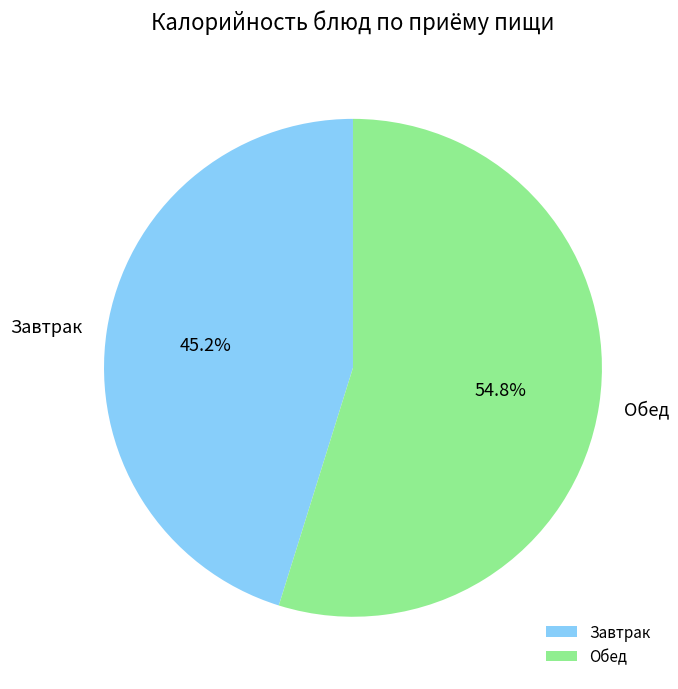

Combined, do Завтрак and Обед account for over 50%?

Yes